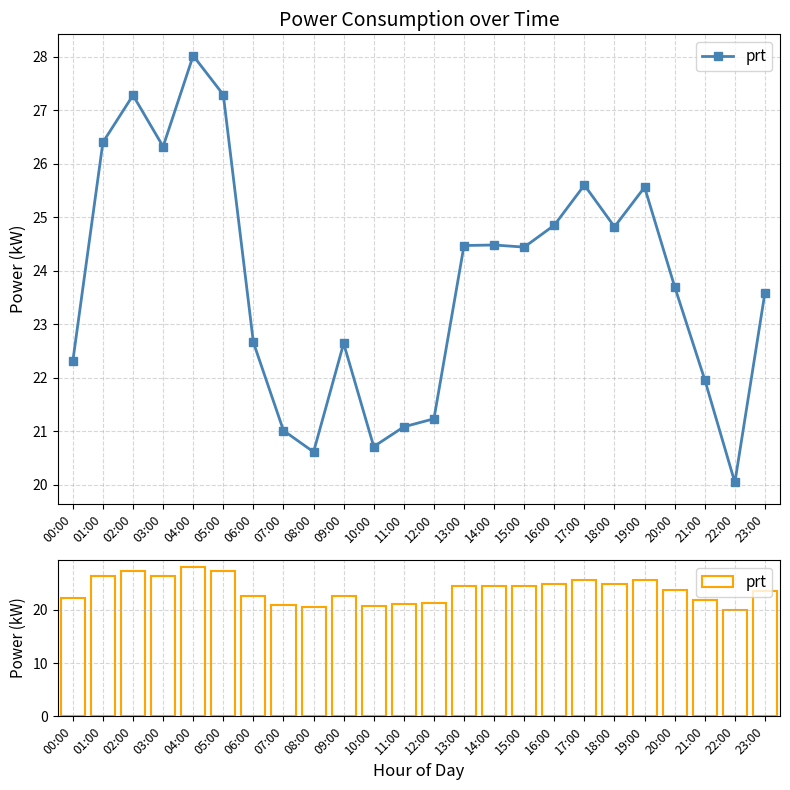

What is the ratio of the value at 02:00 to the value at 15:00?

1.1